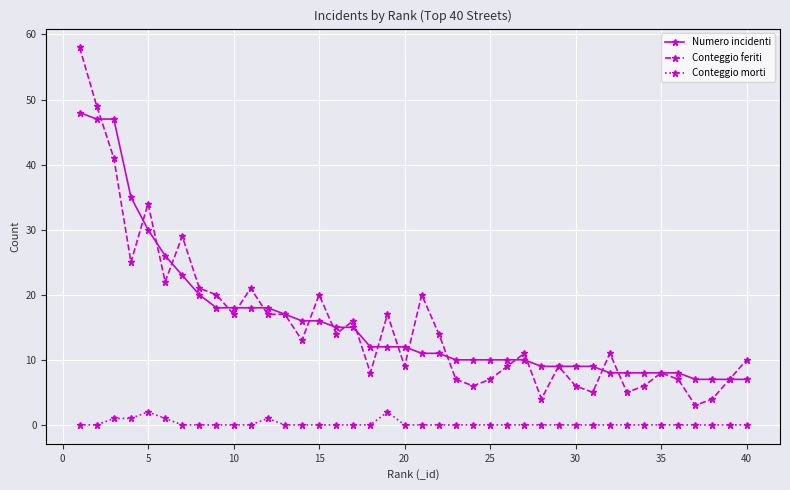

List the series in order of their peak value, highest first.

Conteggio feriti, Numero incidenti, Conteggio morti